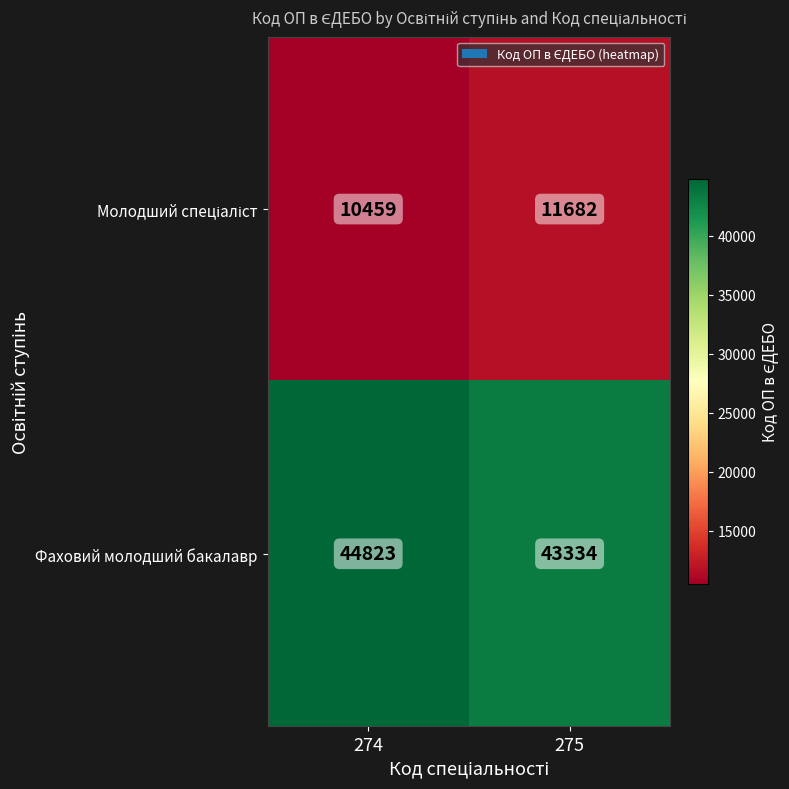

What value does the Фаховий молодший бакалавр series have at 275?

43334